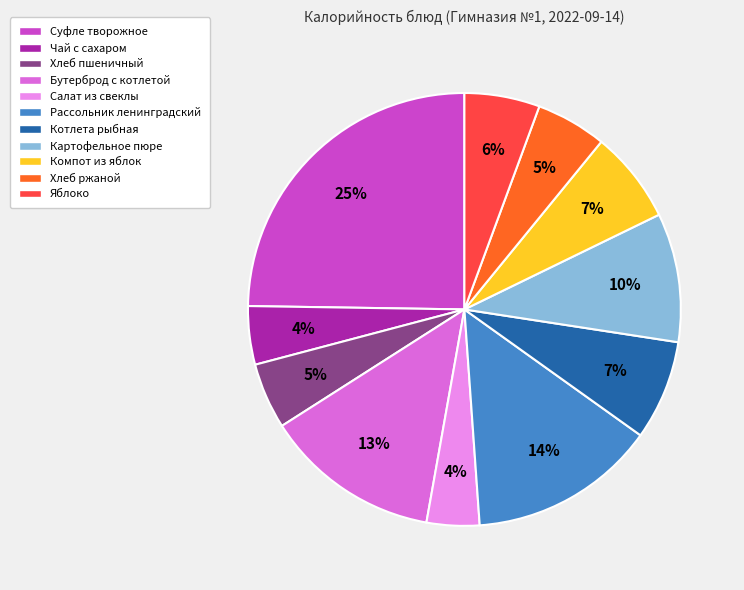

Between Яблоко and Суфле творожное, which is larger?

Суфле творожное